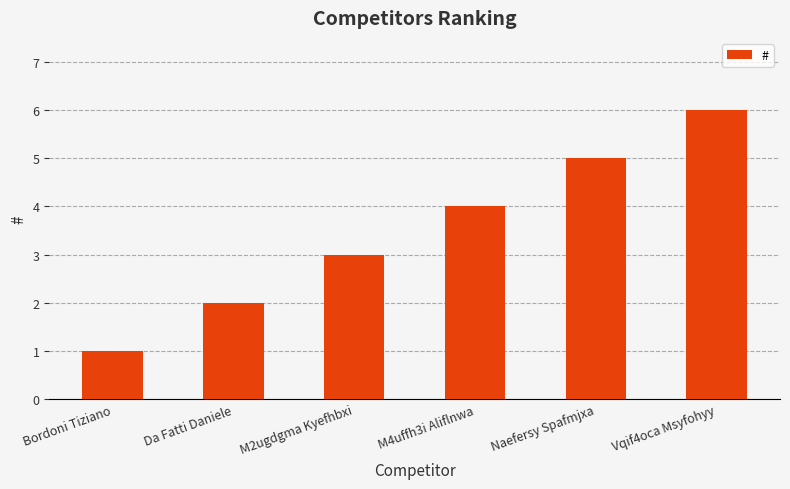

List the labels in order of value, smallest first.

Bordoni Tiziano, Da Fatti Daniele, M2ugdgma Kyefhbxi, M4uffh3i Aliflnwa, Naefersy Spafmjxa, Vqif4oca Msyfohyy